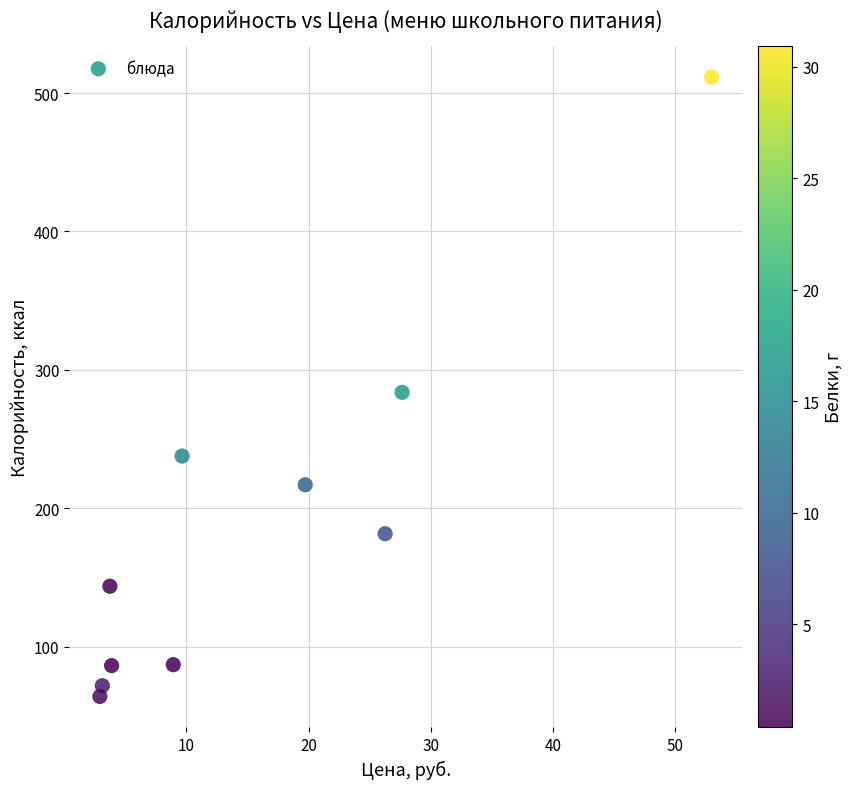

What is the range of Y values (max minus min)?

447.3